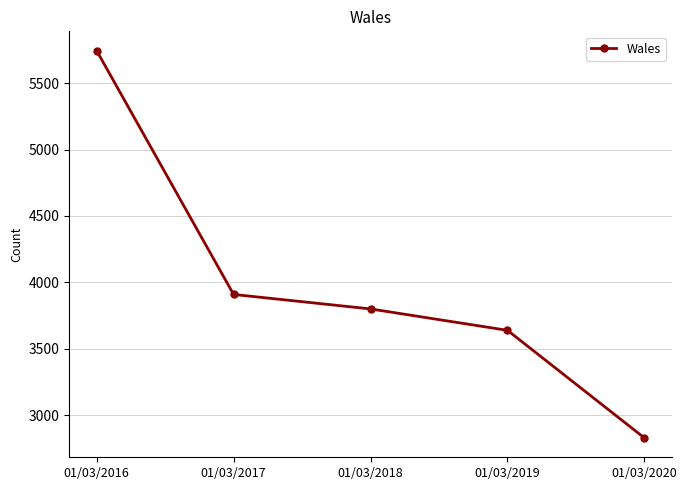

List the labels in order of value, smallest first.

01/03/2020, 01/03/2019, 01/03/2018, 01/03/2017, 01/03/2016